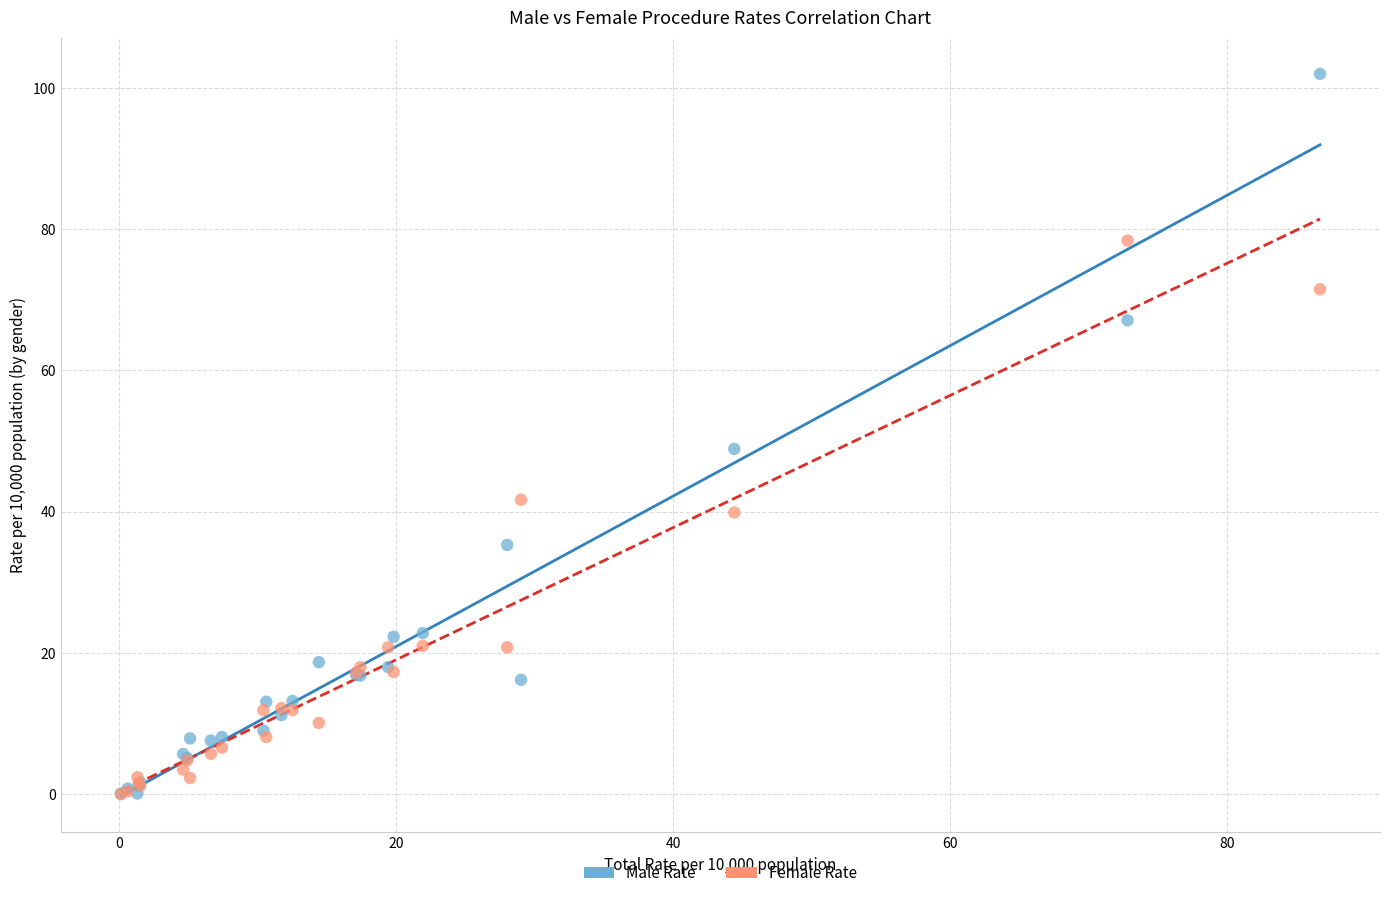

What are all the series names shown in the legend?

Male Rate, Female Rate